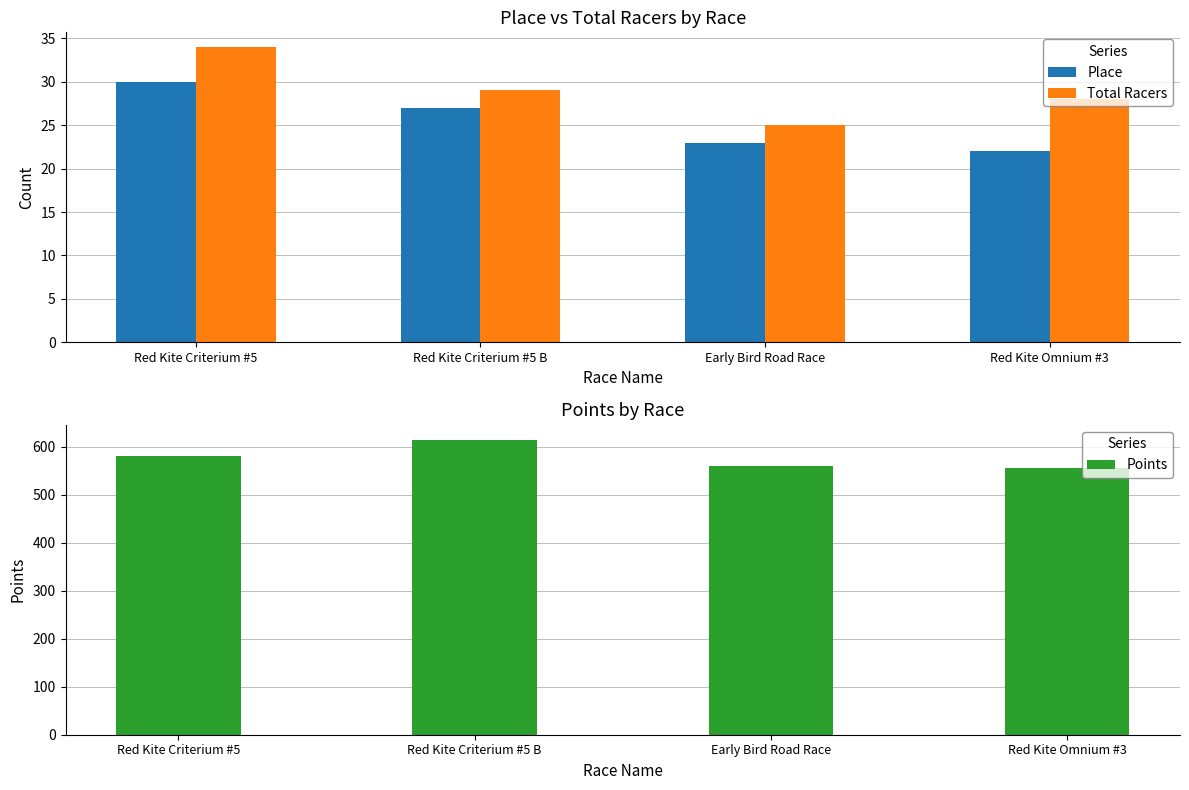

What is the difference between the maximum and minimum values in the Place series?

8